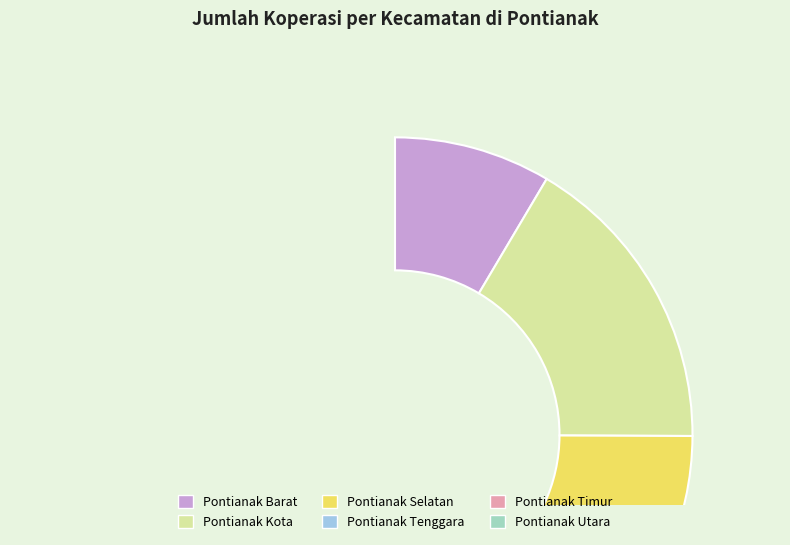

Does Pontianak Selatan represent more than half of the total?

No